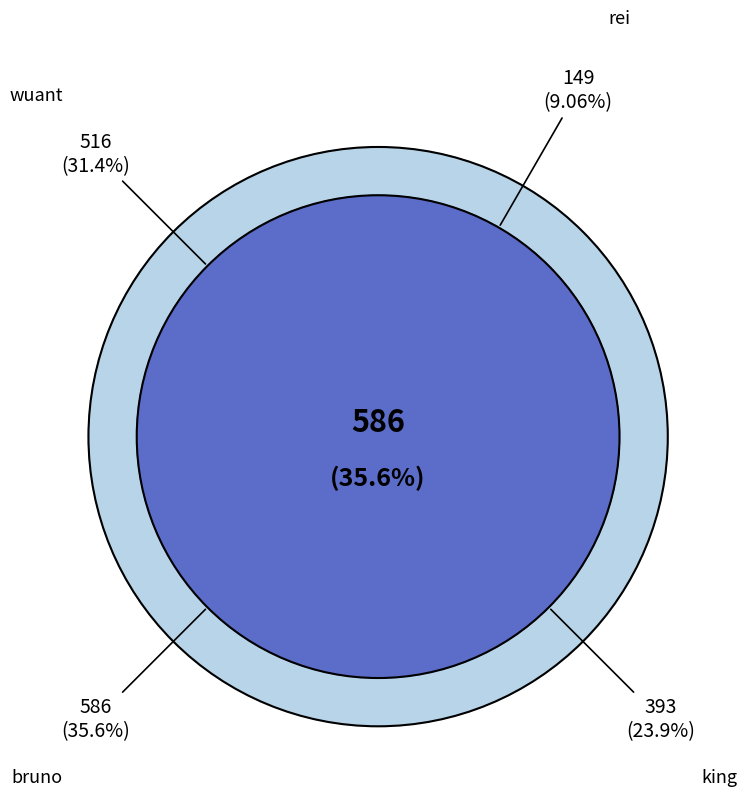

Rank the categories by value from highest to lowest.

bruno, wuant, king, rei